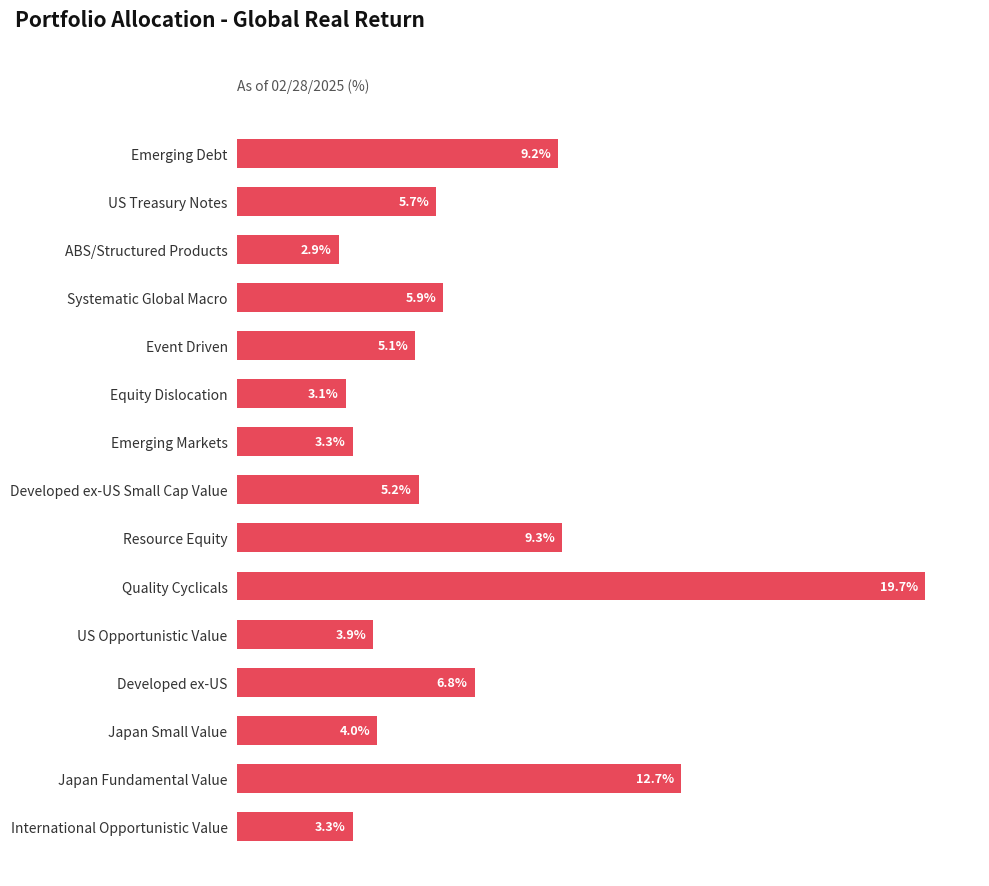

Which label corresponds to the smallest value in the chart?

ABS/Structured Products